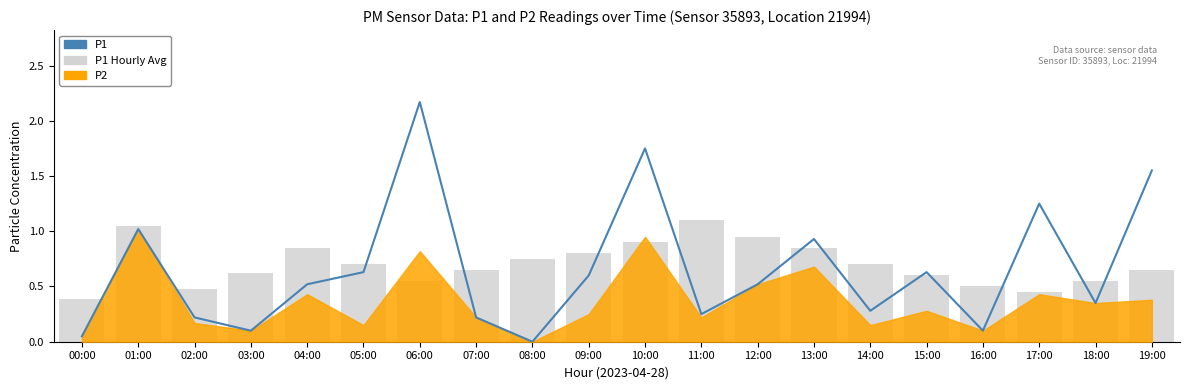

Which series changed the most between 16:00 and 17:00?

P1